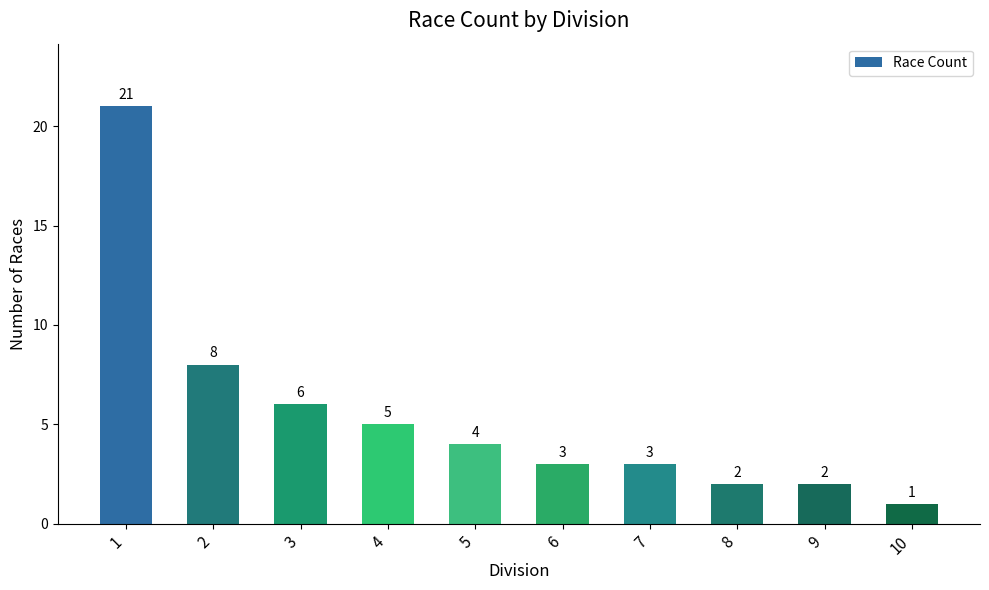

Reading left to right, transcribe all the data shown in this chart.

21	8	6	5	4	3	3	2	2	1